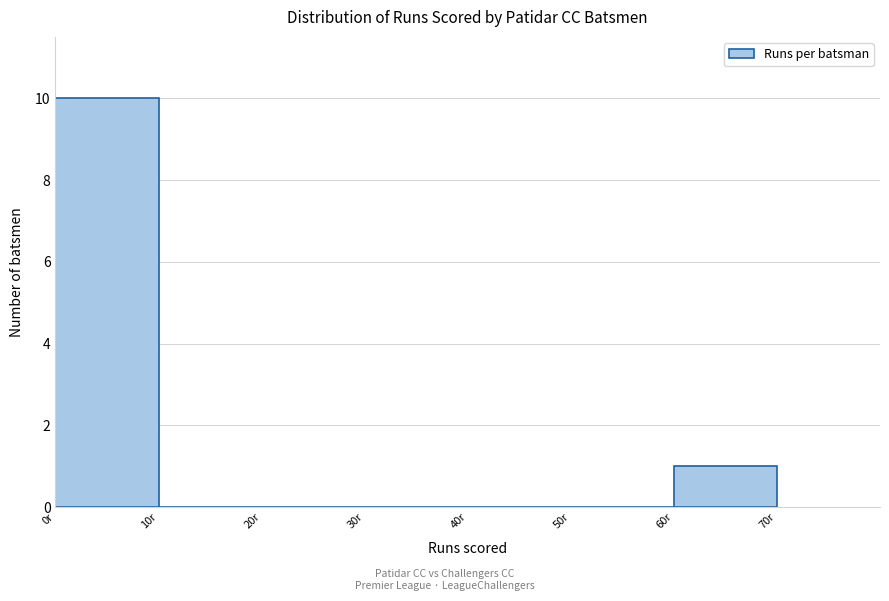

Reading left to right, list every bar in this chart as the range it spans on the x-axis followed by its height. The values are not printed on the chart, so give them approximately, as read against the axis.

0 to 10: 10
10 to 20: 0
20 to 30: 0
30 to 40: 0
40 to 50: 0
50 to 60: 0
60 to 70: 1